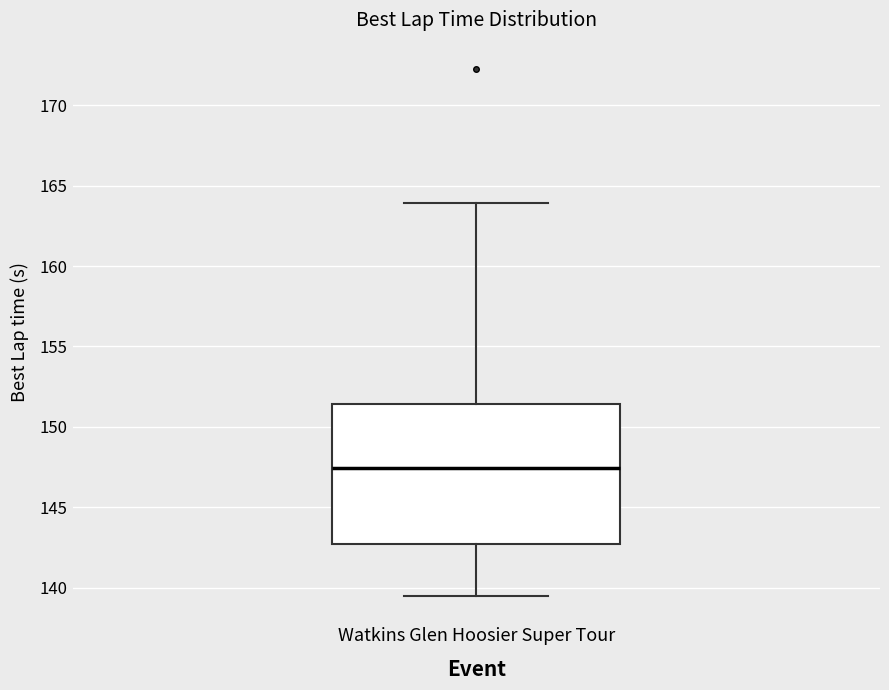

Read this box plot against the y-axis: the position of the median line, the range covered by the box, and the ends of both whiskers. The values are not printed on the chart, so give them approximately, as read against the axis.

median 147.5, box 142.5 to 151.5, whiskers 139.5 to 164.0